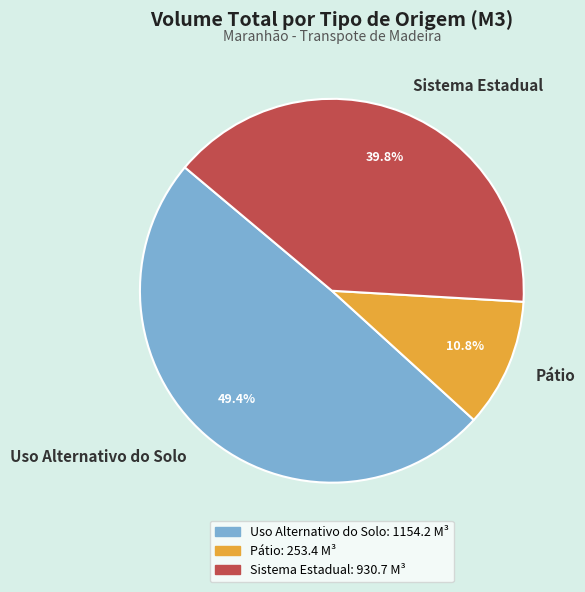

Which has a higher value, Uso Alternativo do Solo or Pátio?

Uso Alternativo do Solo